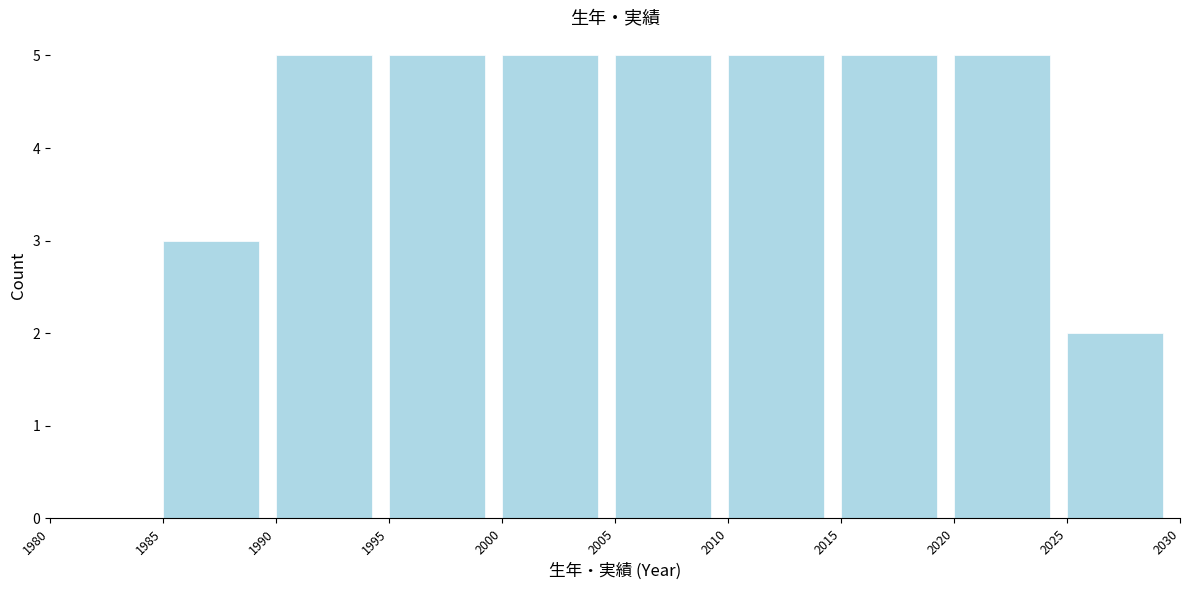

Reading left to right, list every bar in this chart as the range it spans on the x-axis followed by its height. The values are not printed on the chart, so give them approximately, as read against the axis.

1980 to 1985: 0
1985 to 1990: 3
1990 to 1995: 5
1995 to 2000: 5
2000 to 2005: 5
2005 to 2010: 5
2010 to 2015: 5
2015 to 2020: 5
2020 to 2025: 5
2025 to 2030: 2